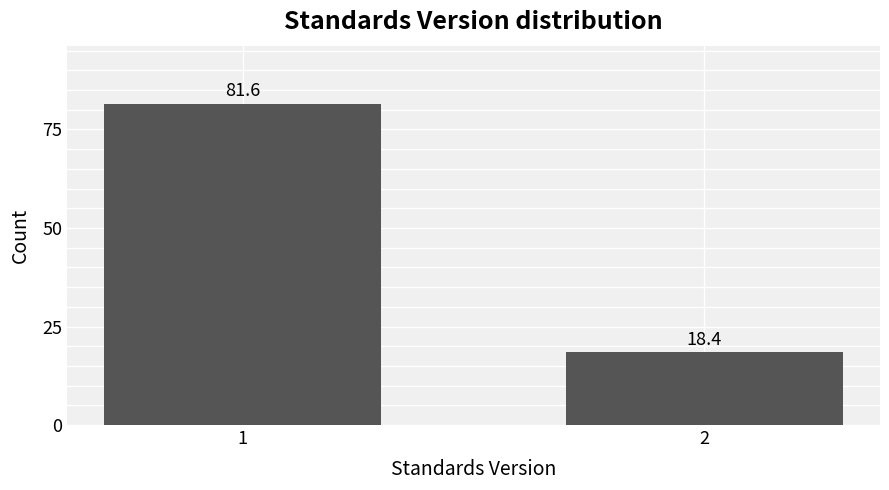

Reading left to right, transcribe all the data shown in this chart.

81.6	18.4